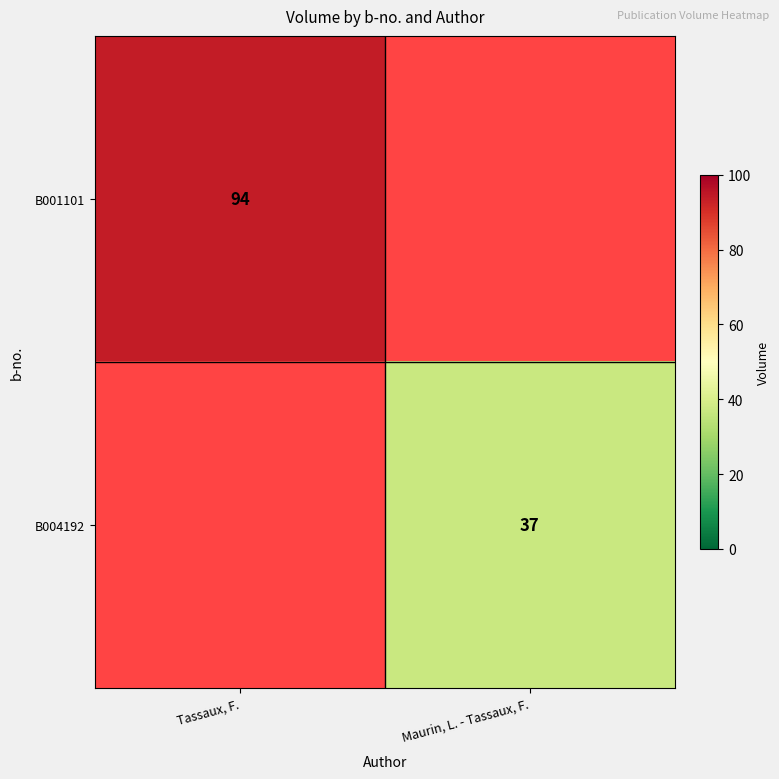

Count the number of categories in the chart.

2